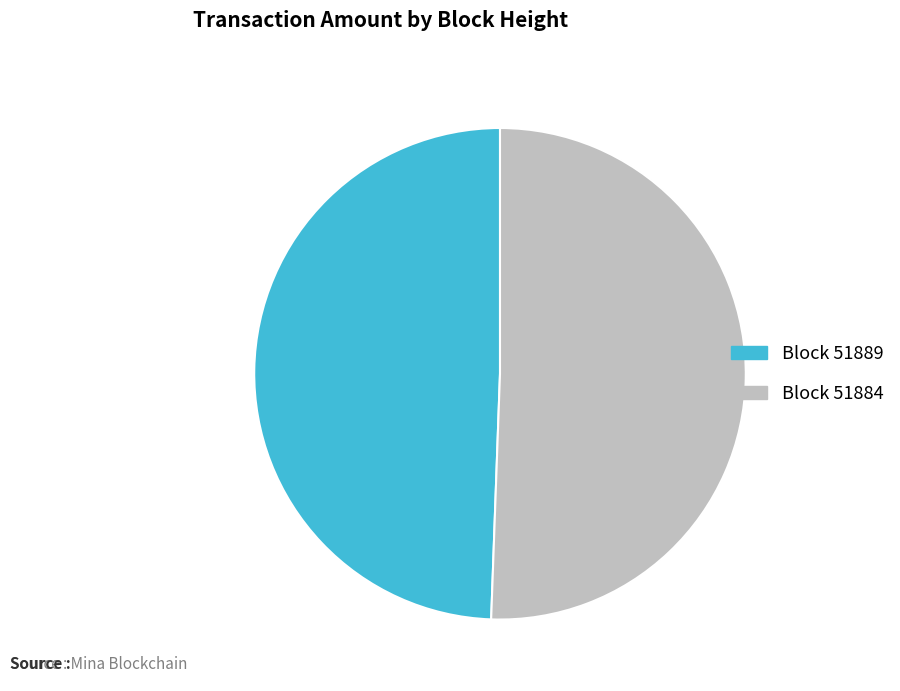

Does any single category account for the majority?

Yes